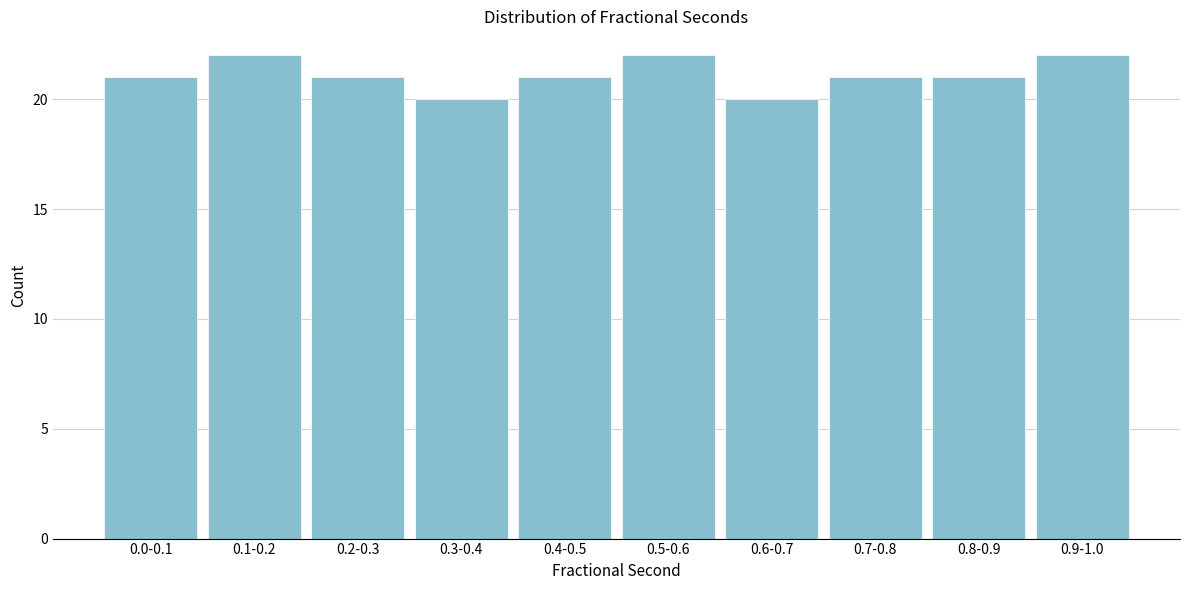

Reading left to right, transcribe all the data shown in this chart.

21	22	21	20	21	22	20	21	21	22